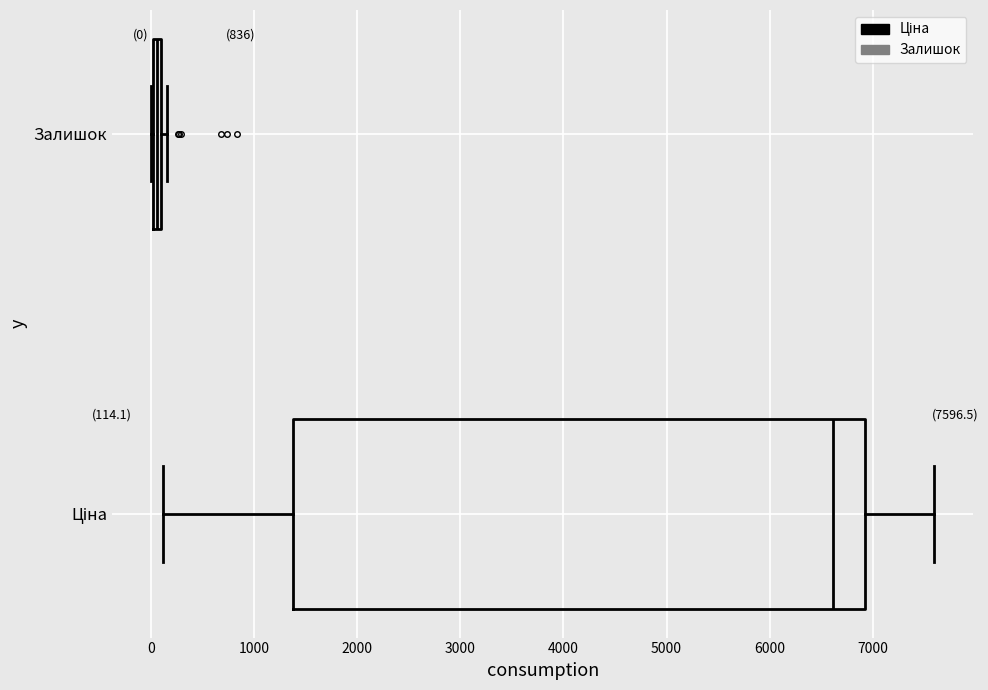

Which box has the furthest to the right median line?

Ціна